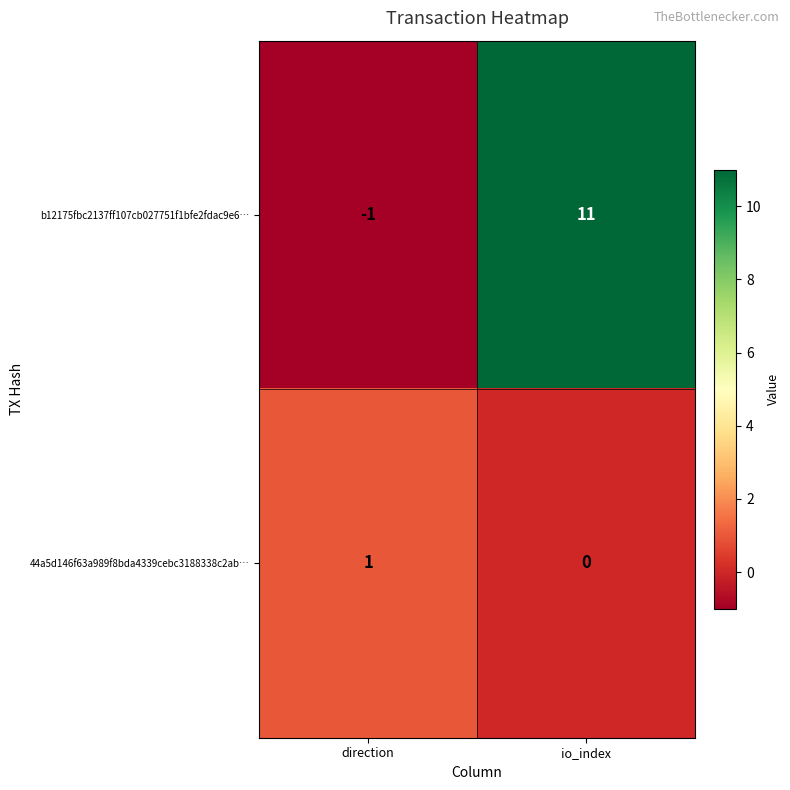

Count the number of data series in this chart.

2